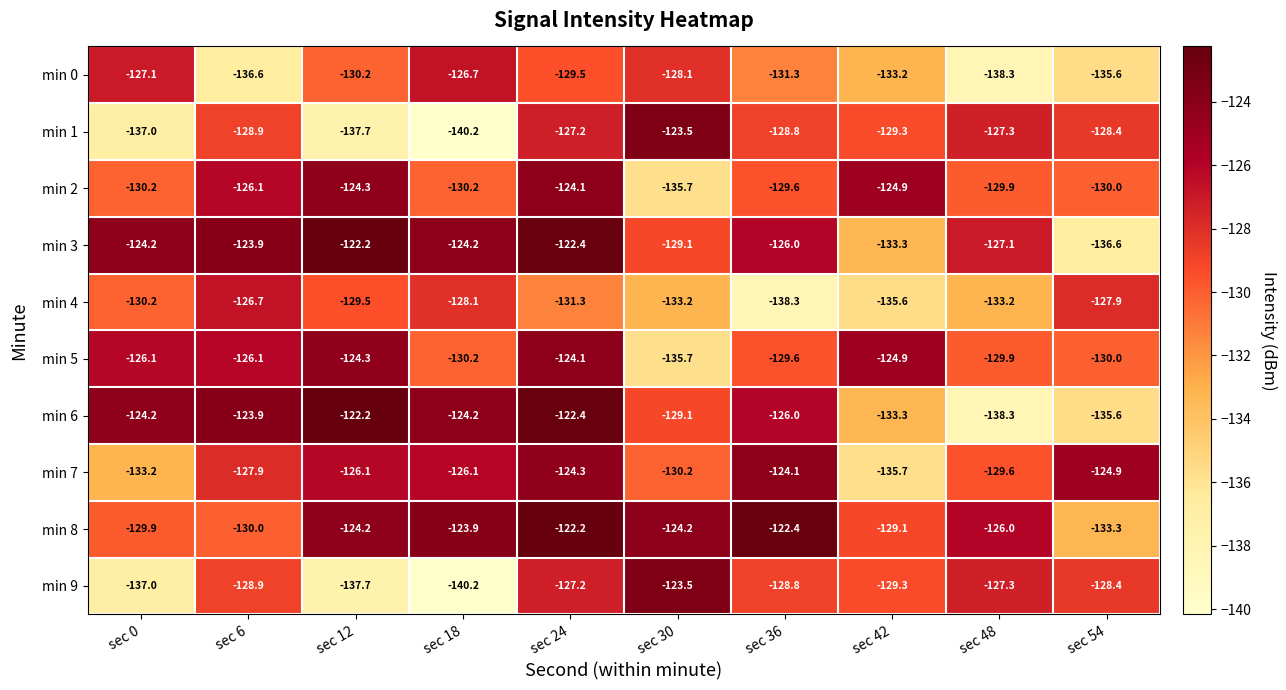

At which category does the chart reach its minimum across all series?

sec 18